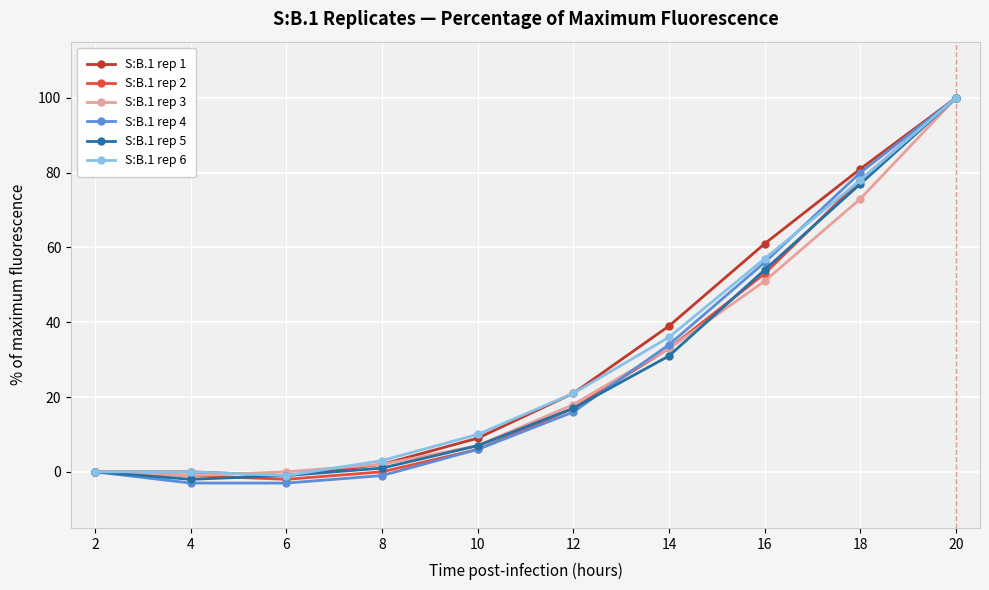

What is the difference between the second highest and minimum values in the S:B.1 rep 4 series?

83